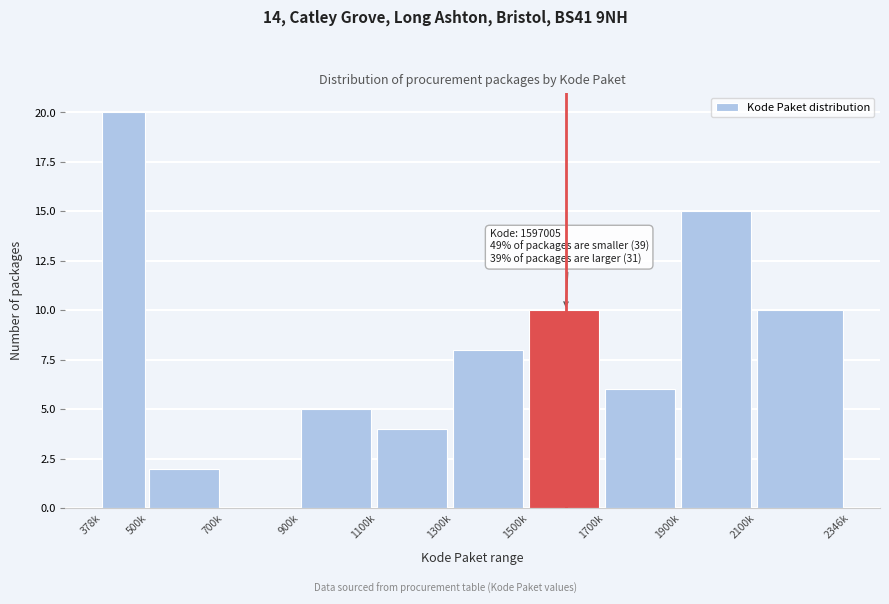

Reading right to left, what are all the values shown in this chart?

2100k=10	1900k=15	1700k=6	1500k=10	1300k=8	1100k=4	900k=5	700k=0	500k=2	378k=20